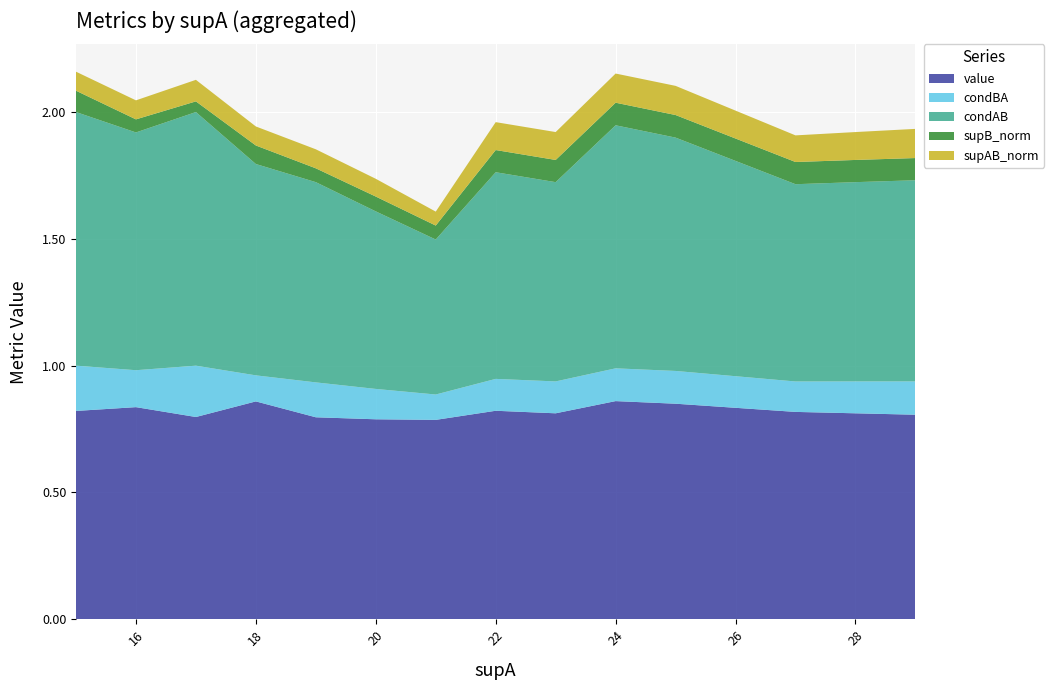

Reading right to left, transcribe all the data shown in this chart.

value: 0.8	0.8	0.8	0.8	0.9	0.8	0.8	0.8	0.8	0.8	0.9	0.8	0.8	0.8
condBA: 0.1	0.1	0.1	0.1	0.1	0.1	0.1	0.1	0.1	0.1	0.1	0.2	0.1	0.2
condAB: 0.8	0.8	0.8	0.9	1.0	0.8	0.8	0.6	0.7	0.8	0.8	1.0	0.9	1.0
supB_norm: 0.1	0.1	0.1	0.1	0.1	0.1	0.1	0.1	0.1	0.1	0.1	0.0	0.1	0.1
supAB_norm: 0.1	0.1	0.1	0.1	0.1	0.1	0.1	0.1	0.1	0.1	0.1	0.1	0.1	0.1